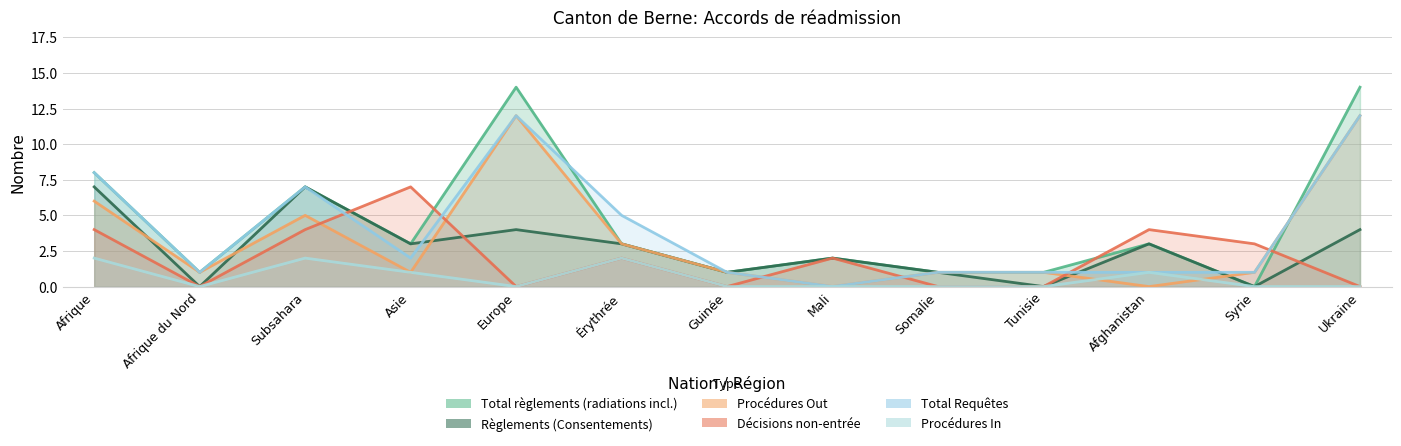

What is the greatest value displayed?

14